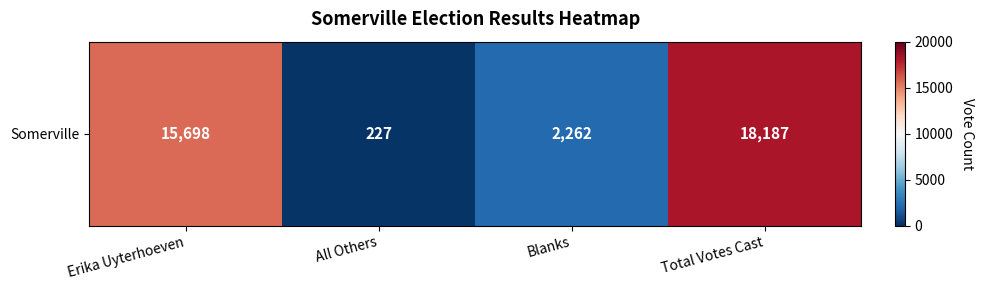

Rank the categories by value from lowest to highest.

All Others, Blanks, Erika Uyterhoeven, Total Votes Cast